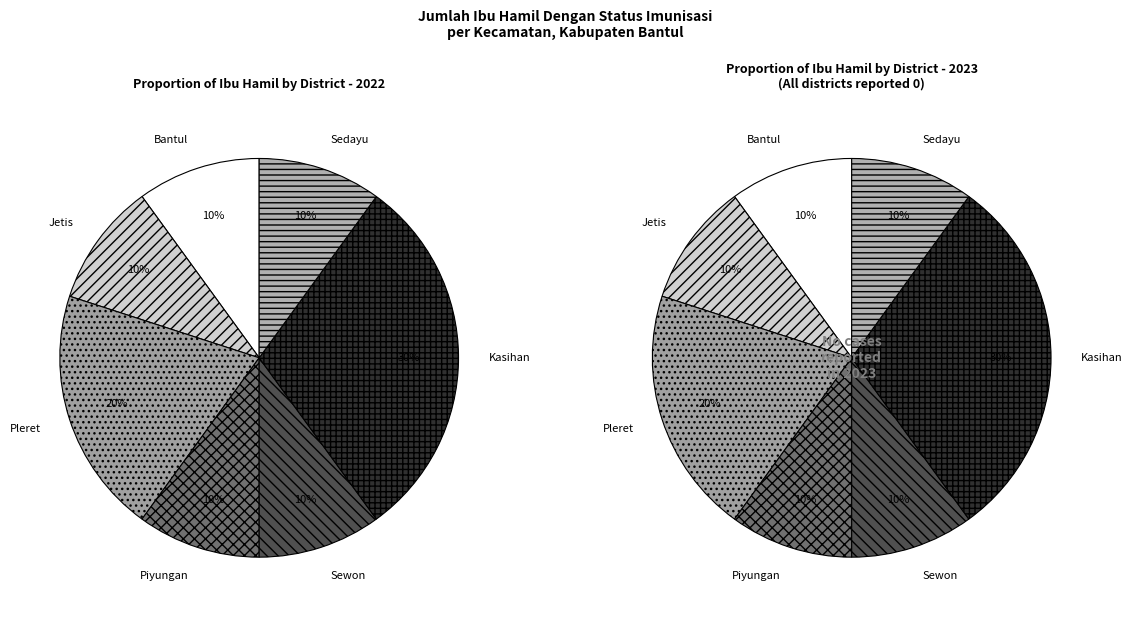

Is there any slice that represents more than half of the pie?

No